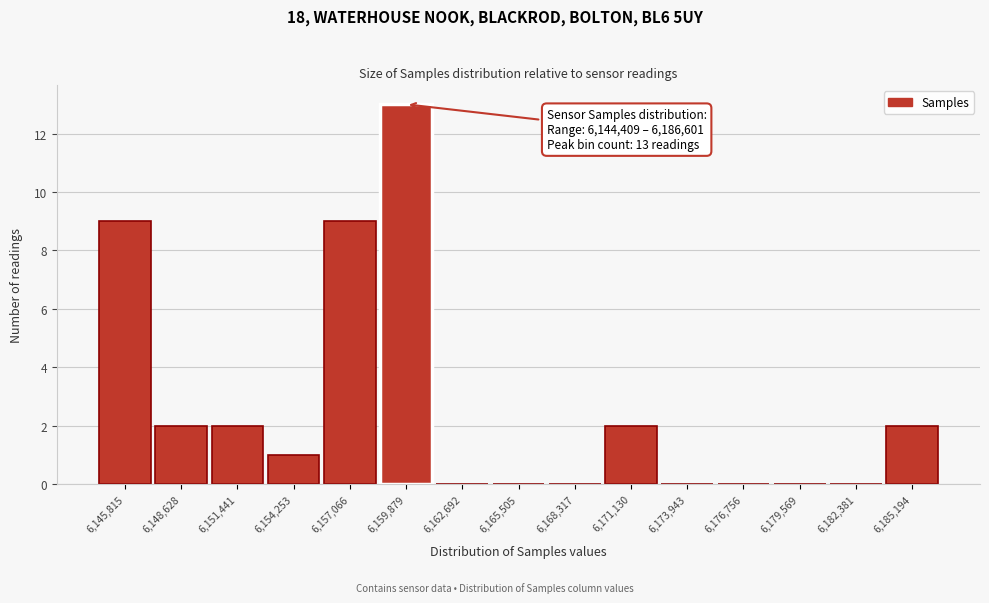

Which range on the x-axis has the tallest bar?

6158500 to 6161500